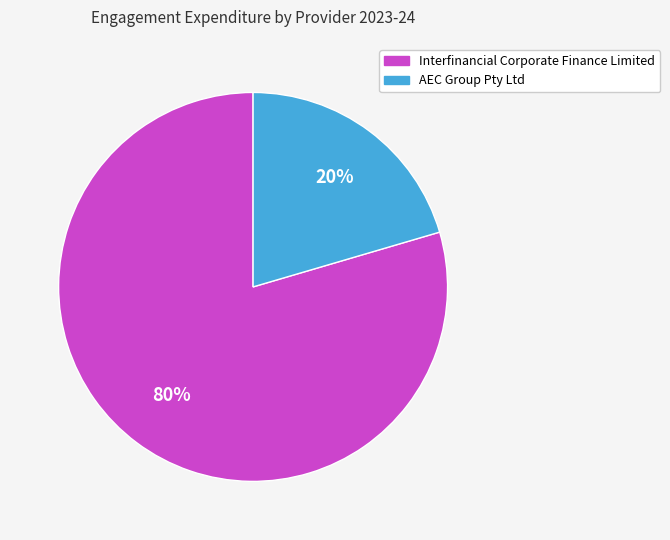

Is AEC Group Pty Ltd the majority of the pie?

No